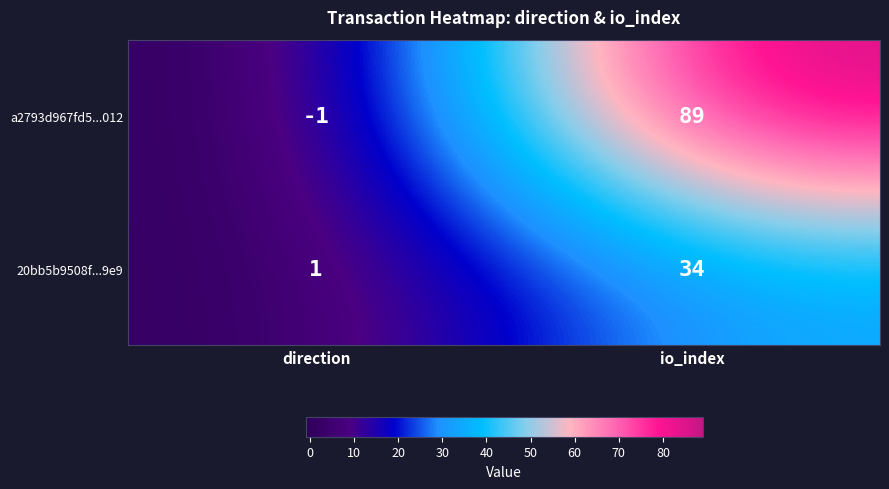

What is the sum of the a2793d967fd5...012 values at io_index and direction?

88